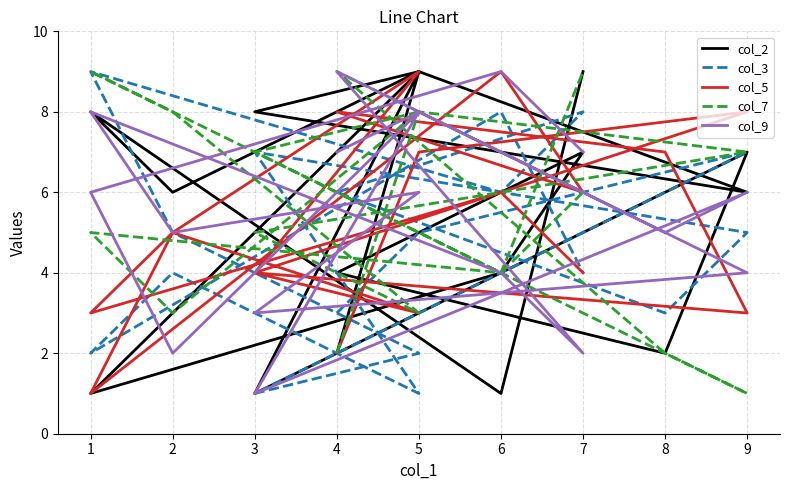

How many interior local valleys does the col_7 series have?

5